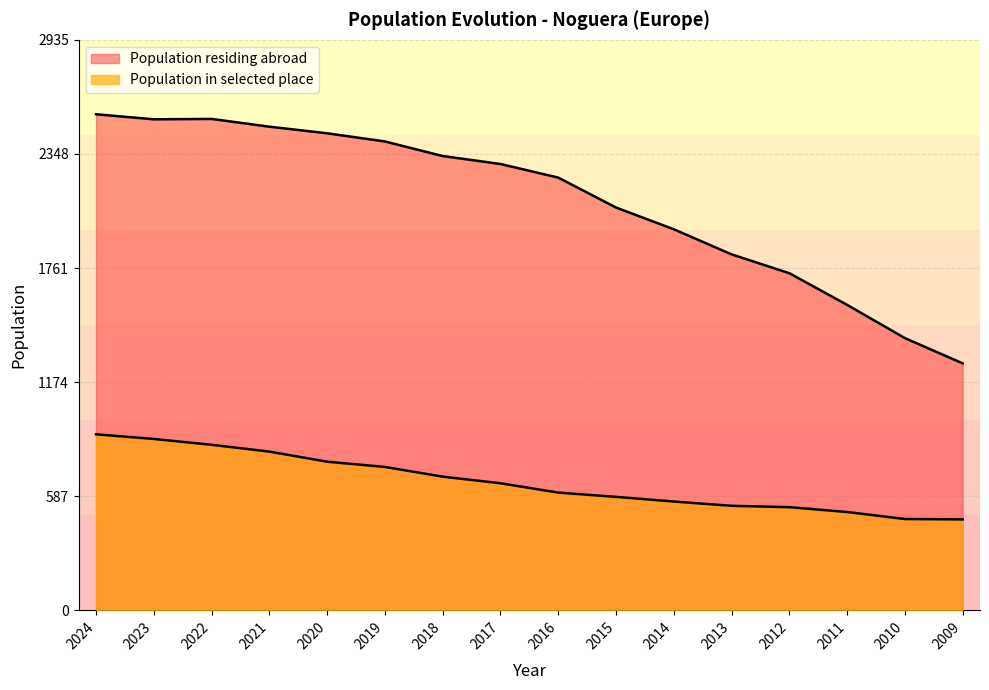

Reading left to right, transcribe all the data shown in this chart.

Population residing abroad: 2024=2553	2023=2527	2022=2529	2021=2489	2020=2455	2019=2413	2018=2338	2017=2297	2016=2227	2015=2073	2014=1961	2013=1832	2012=1735	2011=1572	2010=1401	2009=1271
Population in selected place: 2024=906	2023=882	2022=852	2021=817	2020=765	2019=738	2018=688	2017=654	2016=606	2015=584	2014=560	2013=538	2012=531	2011=506	2010=470	2009=468